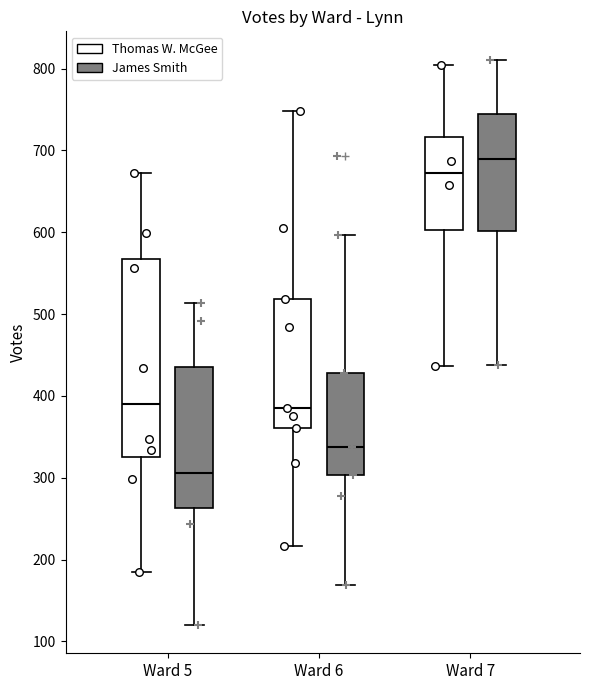

Where does the lower whisker of the box for Ward 7 (James Smith) end on the y-axis? The values are not printed on the chart, so give them approximately, as read against the axis.

440